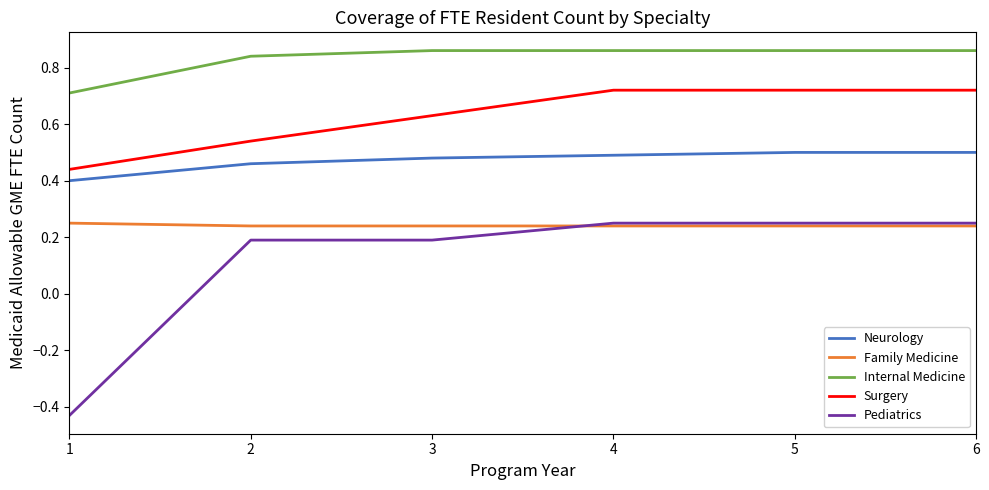

How many lines are shown in the chart?

5